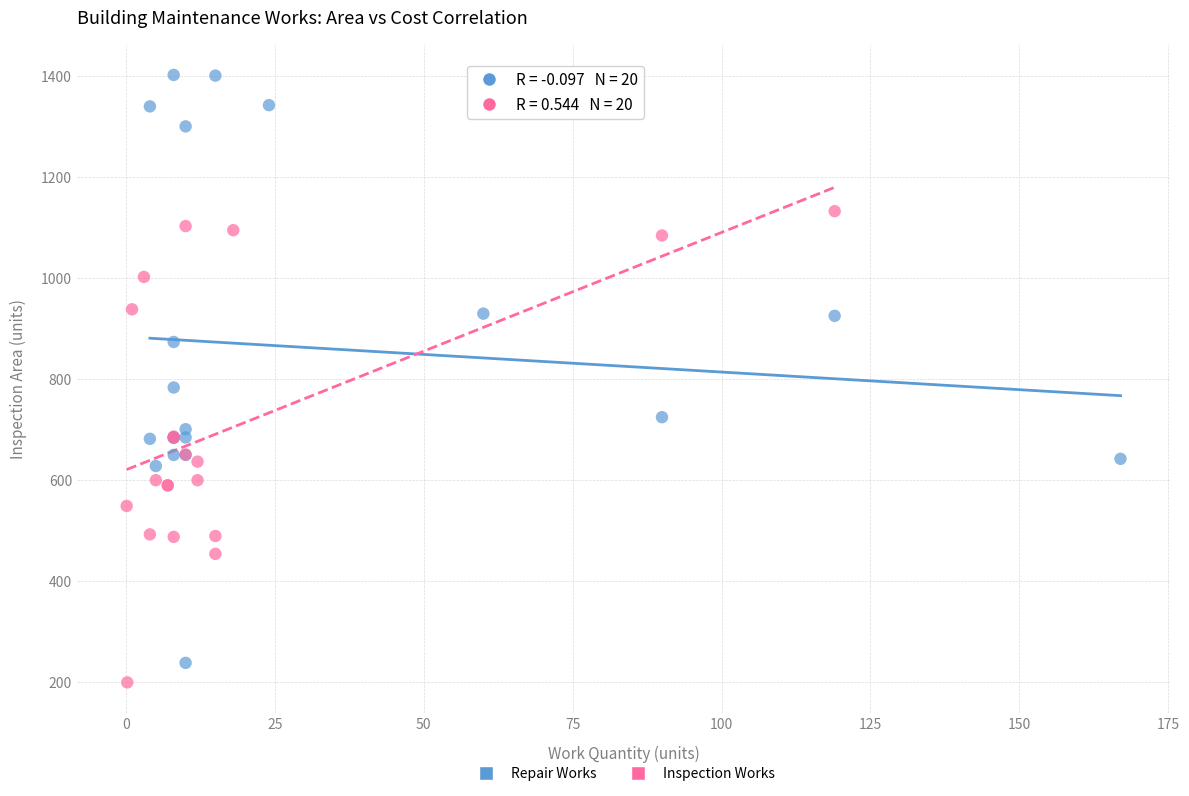

What are all the series names shown in the legend?

Repair Works, Inspection Works